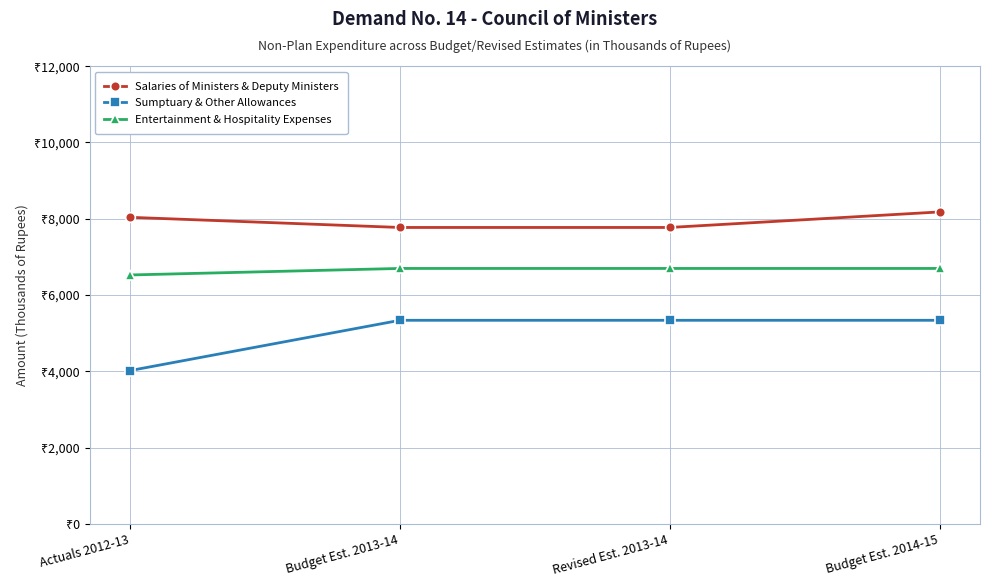

What are all the series names shown in the legend?

Salaries of Ministers & Deputy Ministers, Sumptuary & Other Allowances, Entertainment & Hospitality Expenses